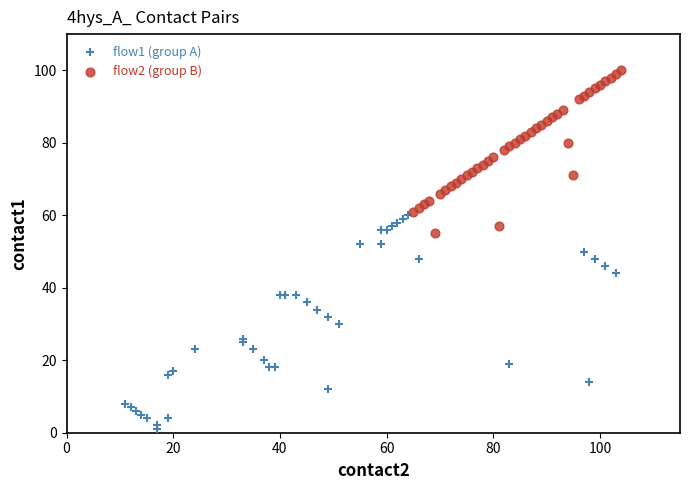

Which series reaches the minimum Y coordinate?

flow1 (group A)